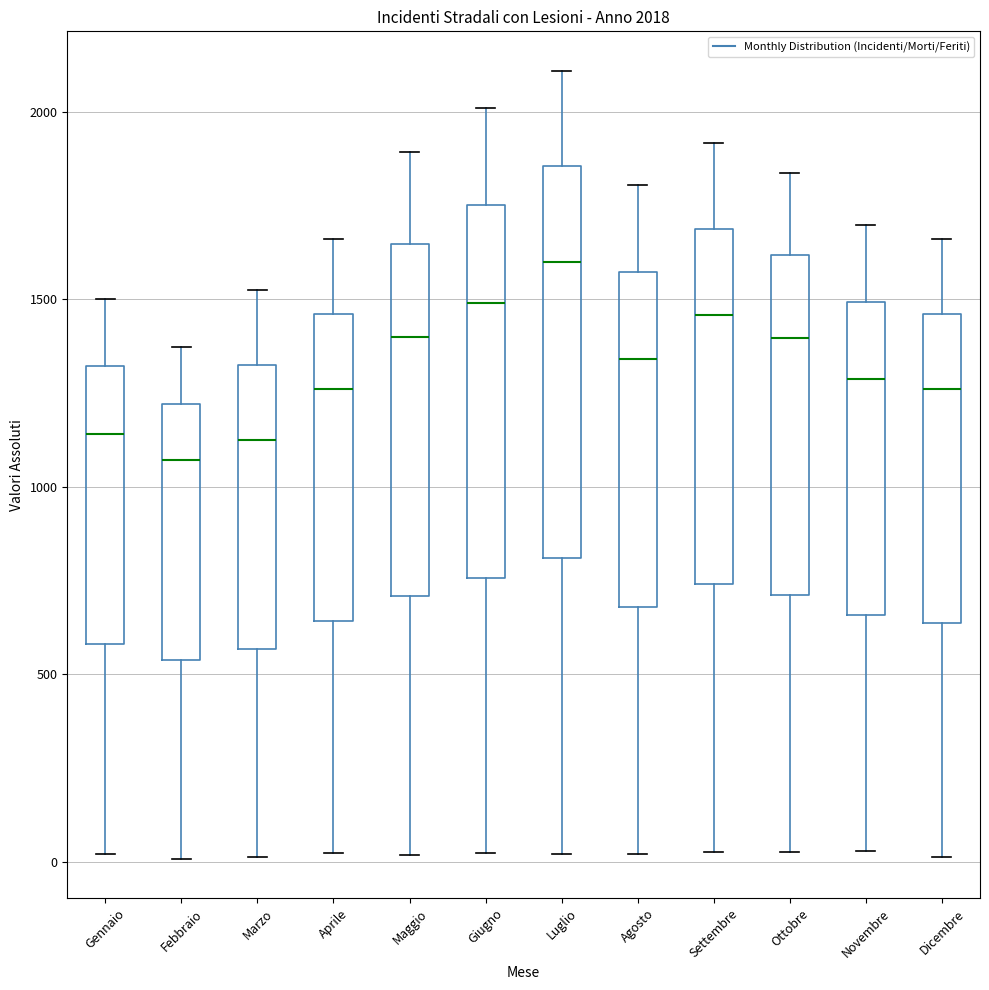

Which box is the tallest, from its lower edge to its upper edge?

Luglio